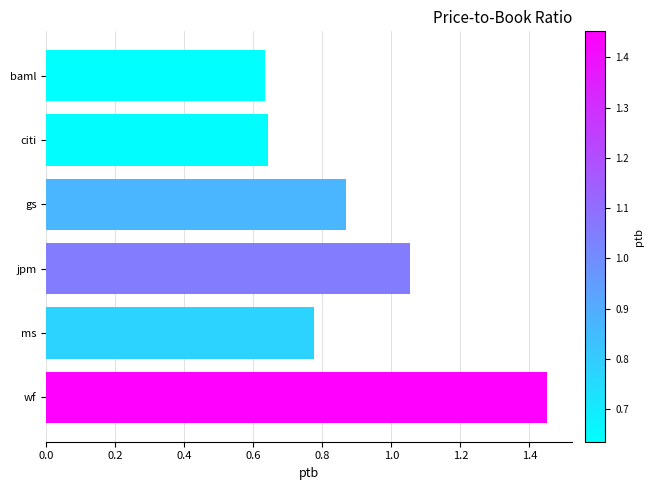

What is the sum of all values?

5.4